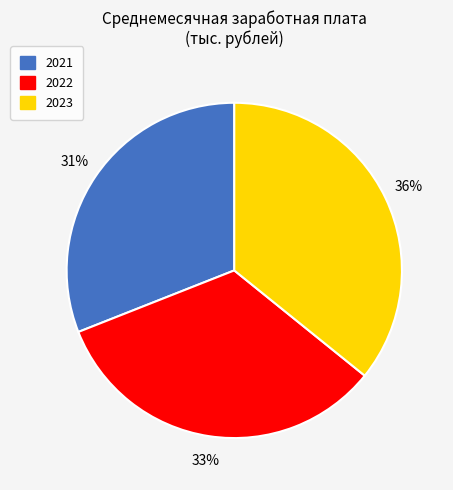

Is it true that 2021 is 31% of the pie?

True